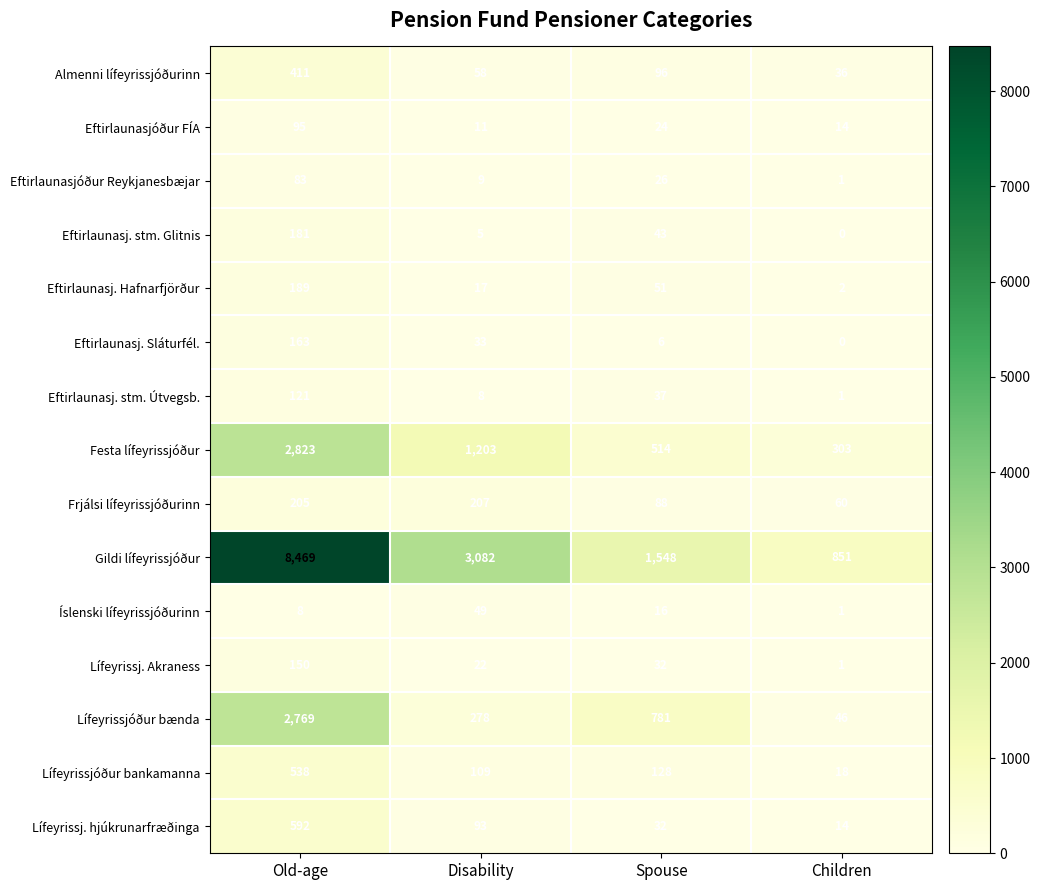

At how many categories does at least one series exceed 2175?

2